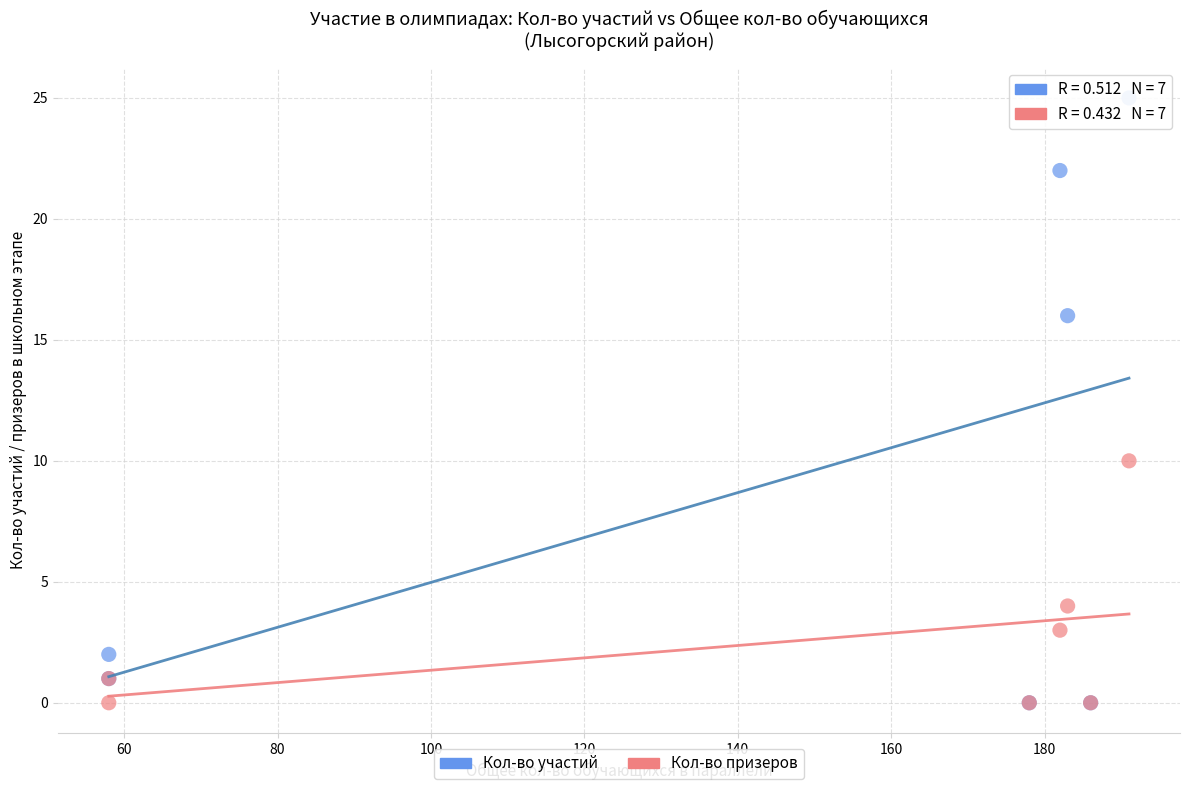

Across all series, what Y value is closest to 12?

10